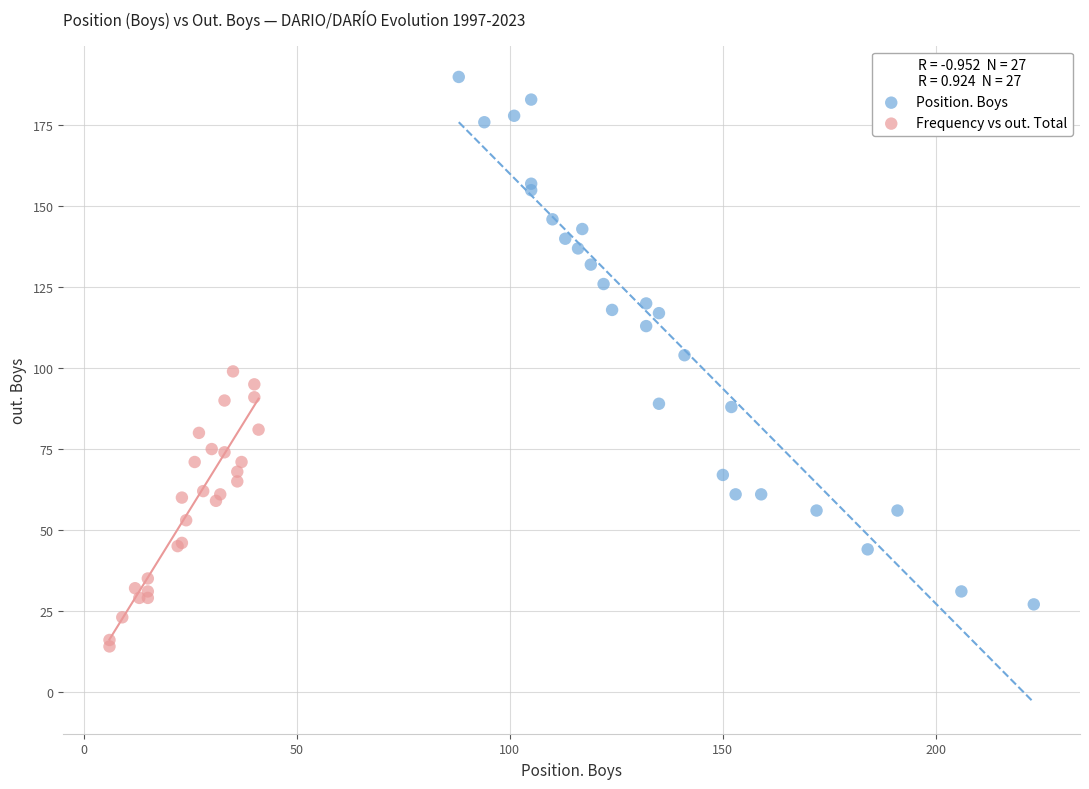

Which series reaches the minimum Y coordinate?

Frequency vs out. Total